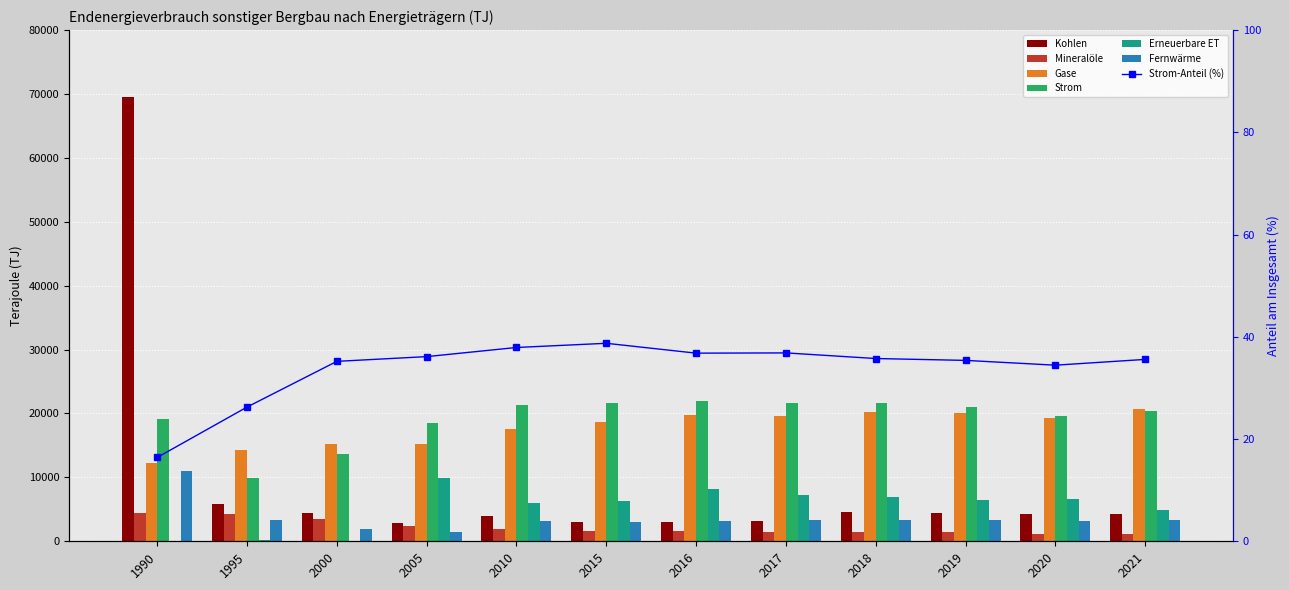

What is the sum of all Fernwärme values?

43429.4